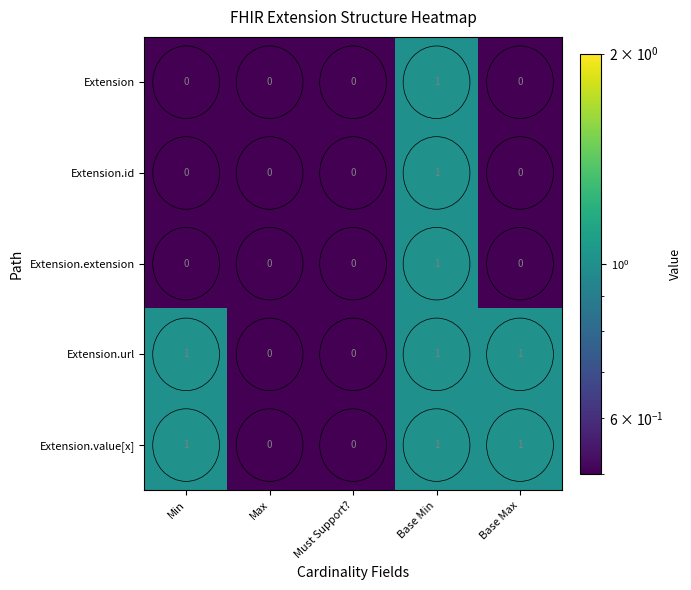

Count the Extension.extension values in the range 0 to 1.

5